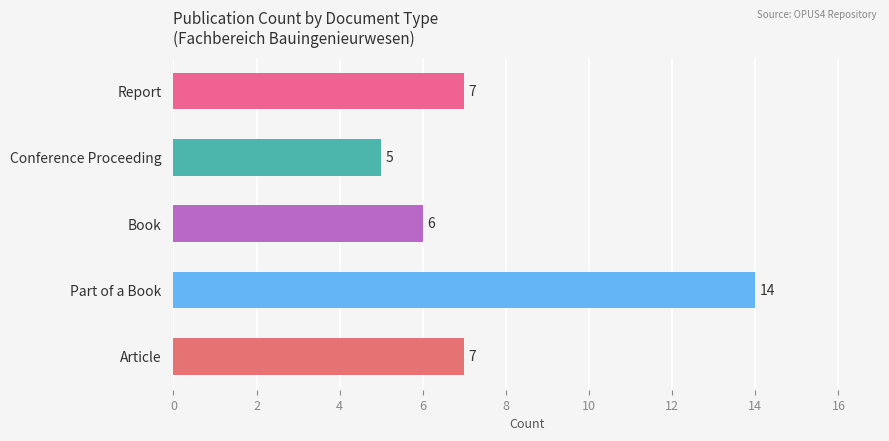

What is the maximum value shown in the chart?

14